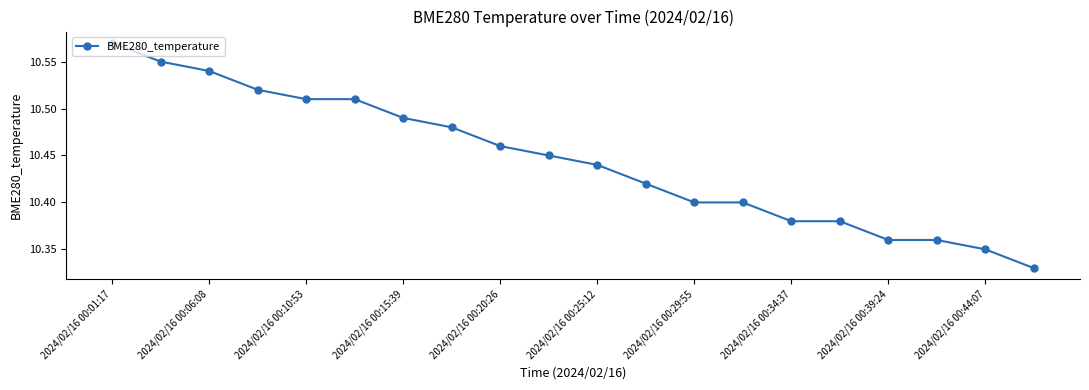

How many values are between 10 and 11?

20